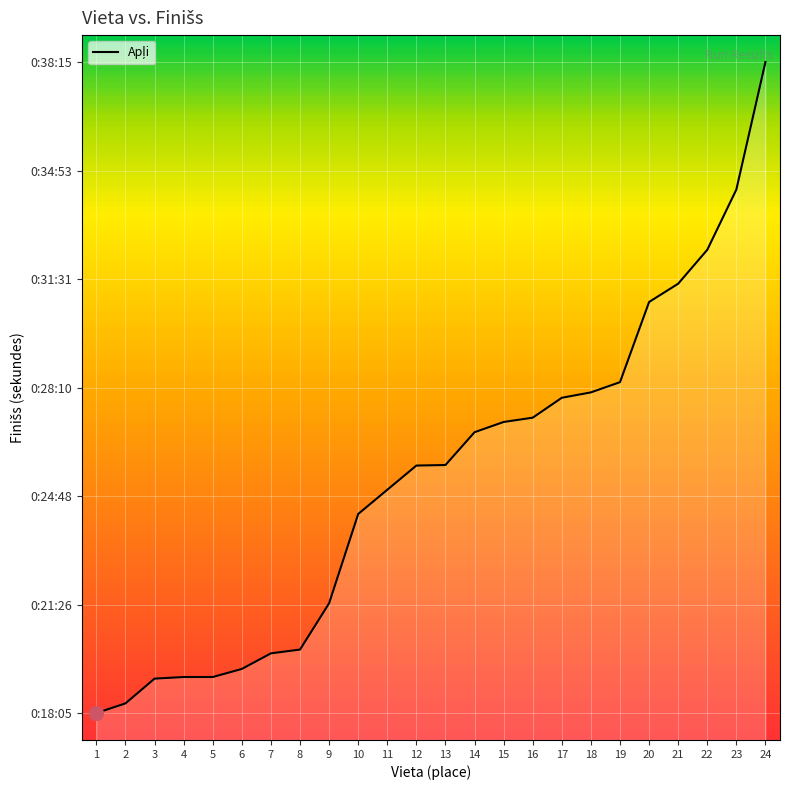

What is the sum of the values at 20 and 16?

3483